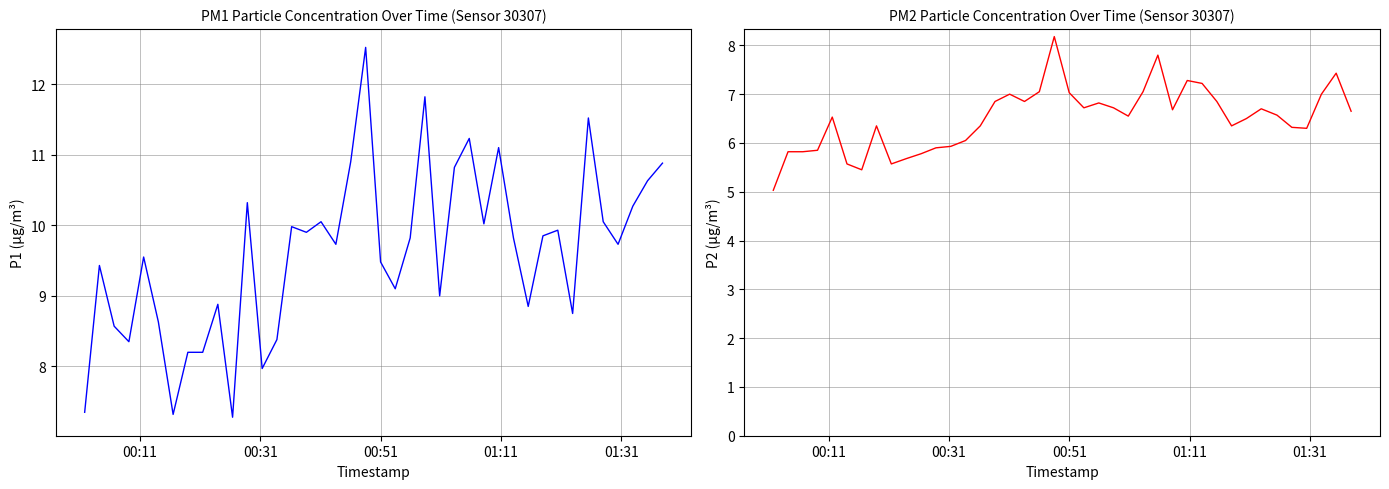

What are all the series names shown in the legend?

P1, P2